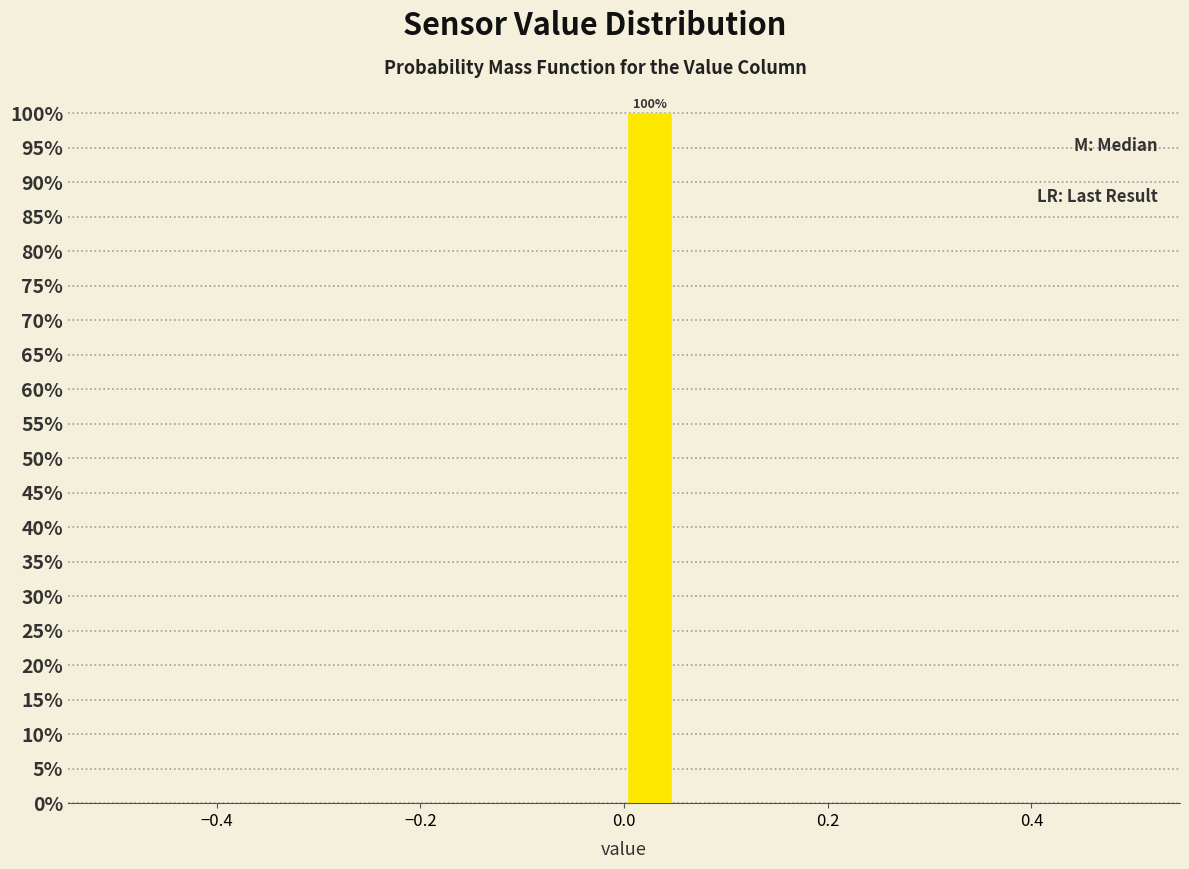

Read against the x-axis, roughly where is the centre of the tallest bar?

0.02